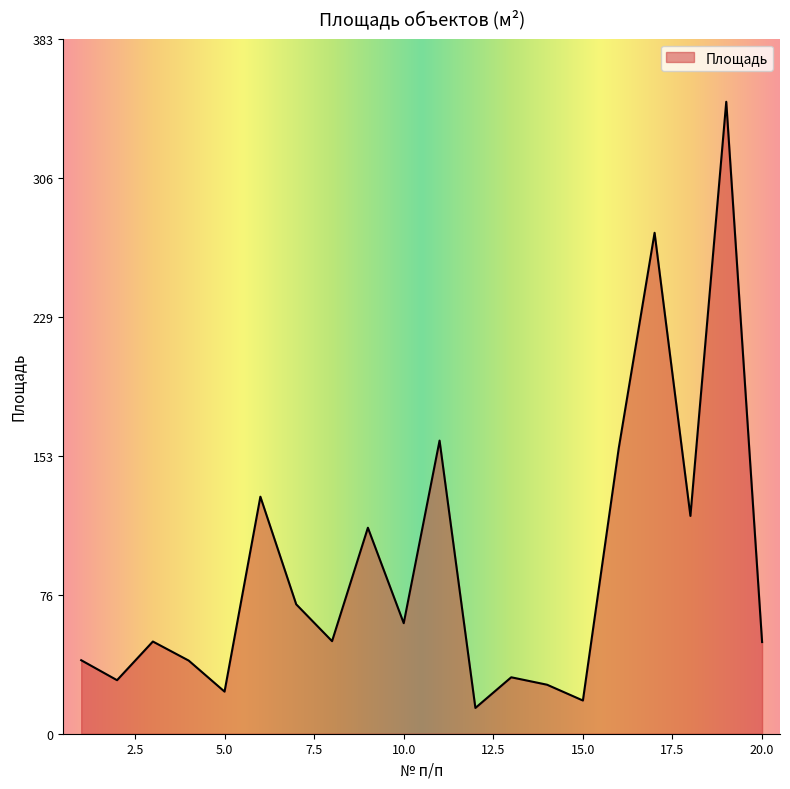

What is the maximum value shown in the chart?

348.2